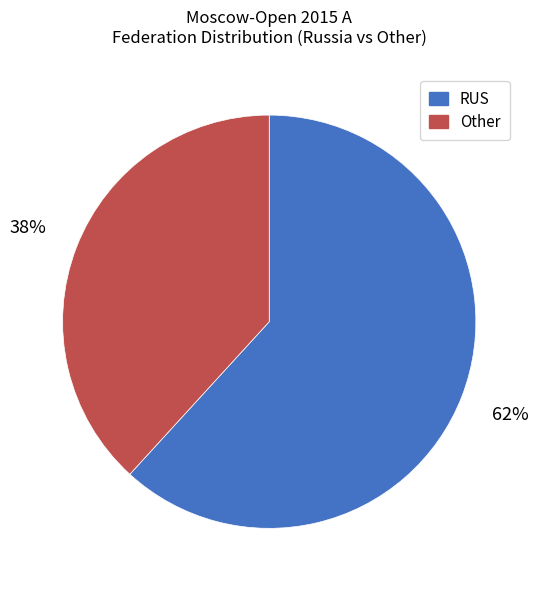

How many slices are in this pie chart?

2